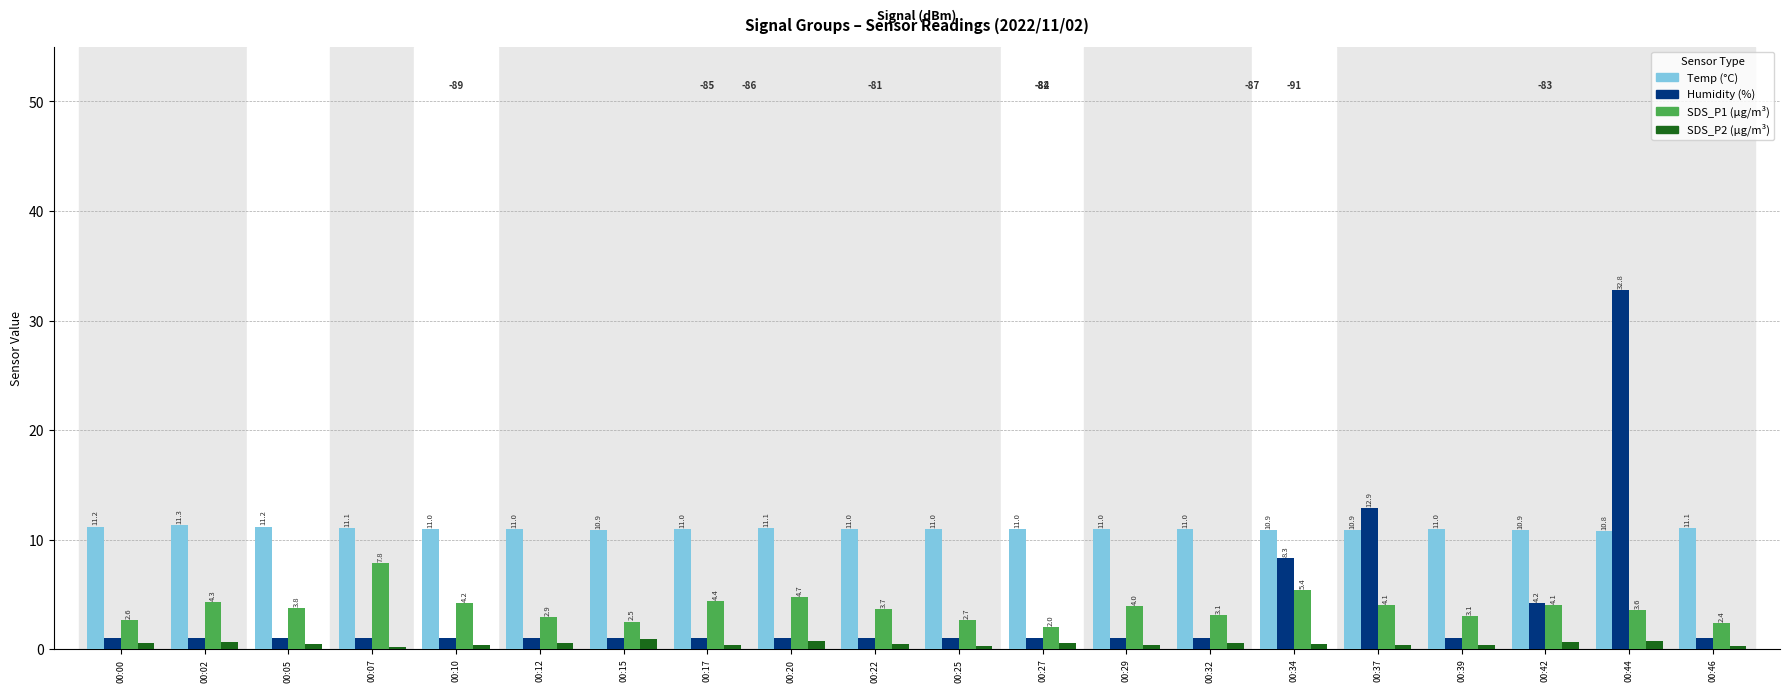

How many bars are there in each group?

4